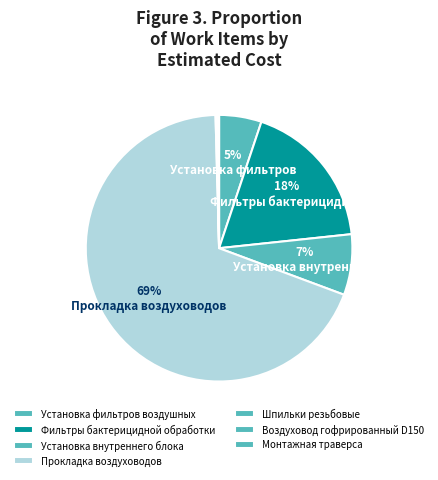

How much of the chart is everything except Монтажная траверса?

99.9%